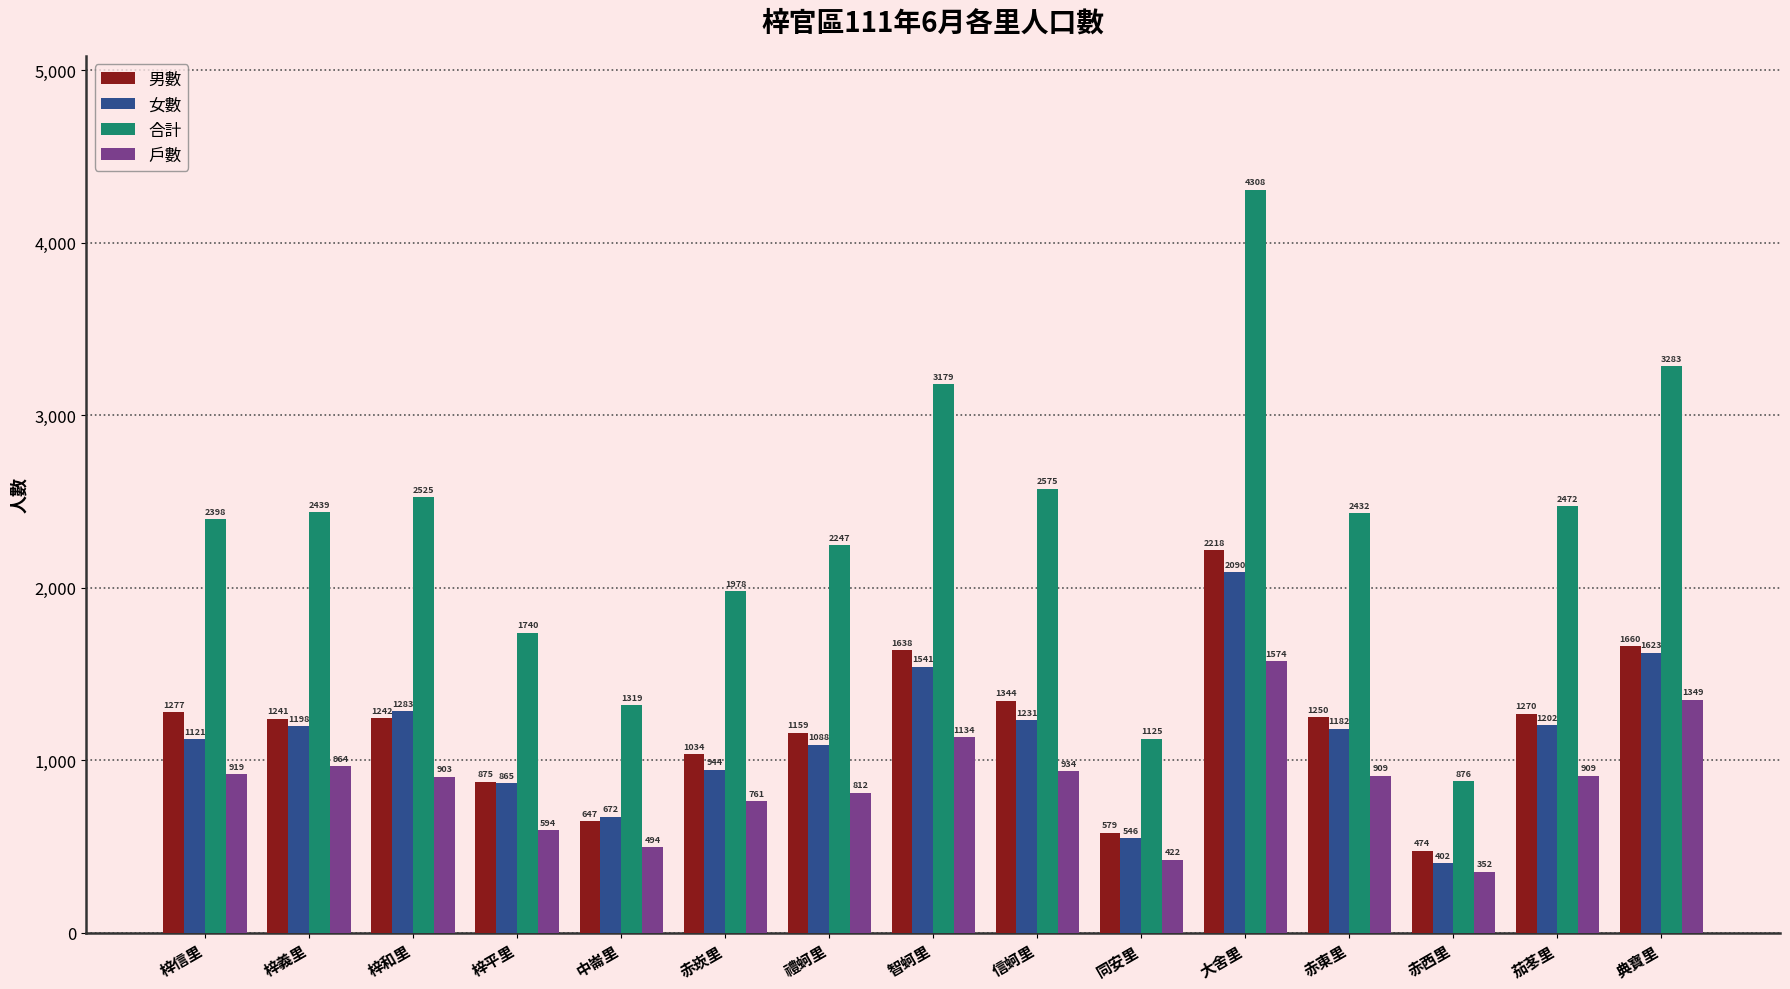

Rank the series at 梓義里 from highest to lowest value.

合計, 男數, 女數, 戶數